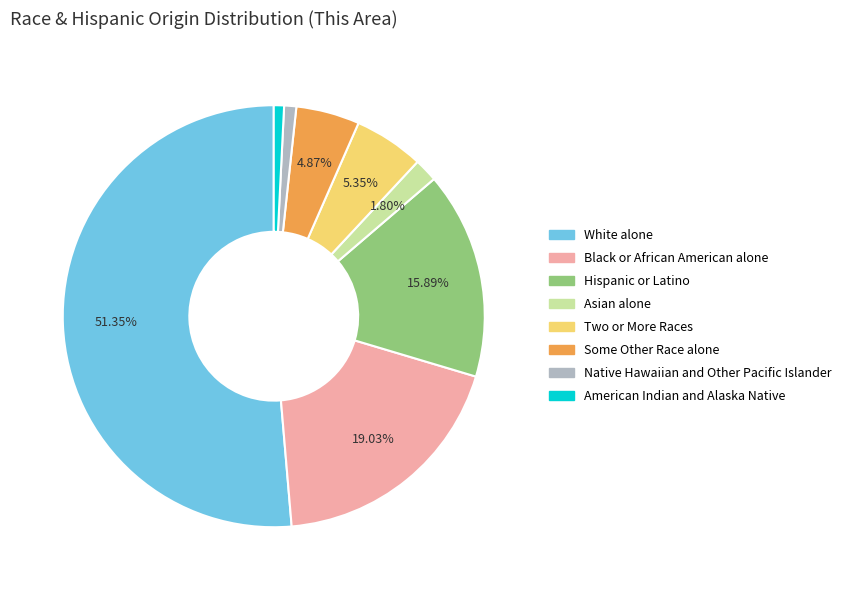

Count the number of slices in the pie.

8